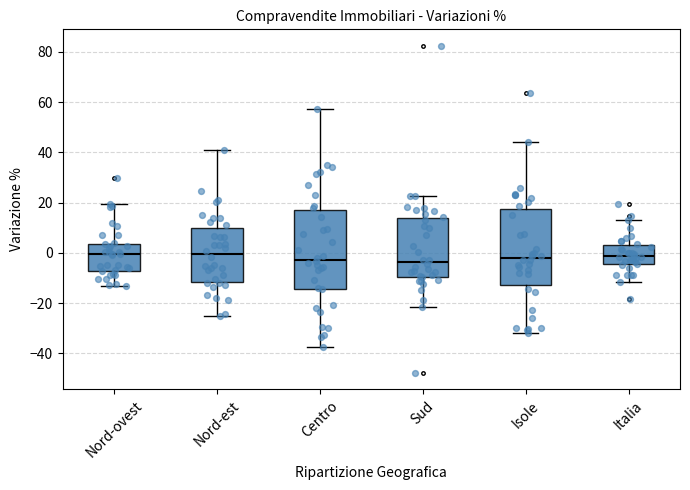

Reading left to right, transcribe this box plot: for each box, give where its median line is, the range the box spans, and where its two whiskers end, as read against the y-axis. The values are not printed on the chart, so give them approximately, as read against the axis.

Nord-ovest: median 0, box -8 to 4, whiskers -14 to 20
Nord-est: median 0, box -12 to 10, whiskers -26 to 42
Centro: median -2, box -14 to 18, whiskers -38 to 58
Sud: median -4, box -10 to 14, whiskers -22 to 22
Isole: median -2, box -12 to 18, whiskers -32 to 44
Italia: median -2, box -4 to 4, whiskers -12 to 14